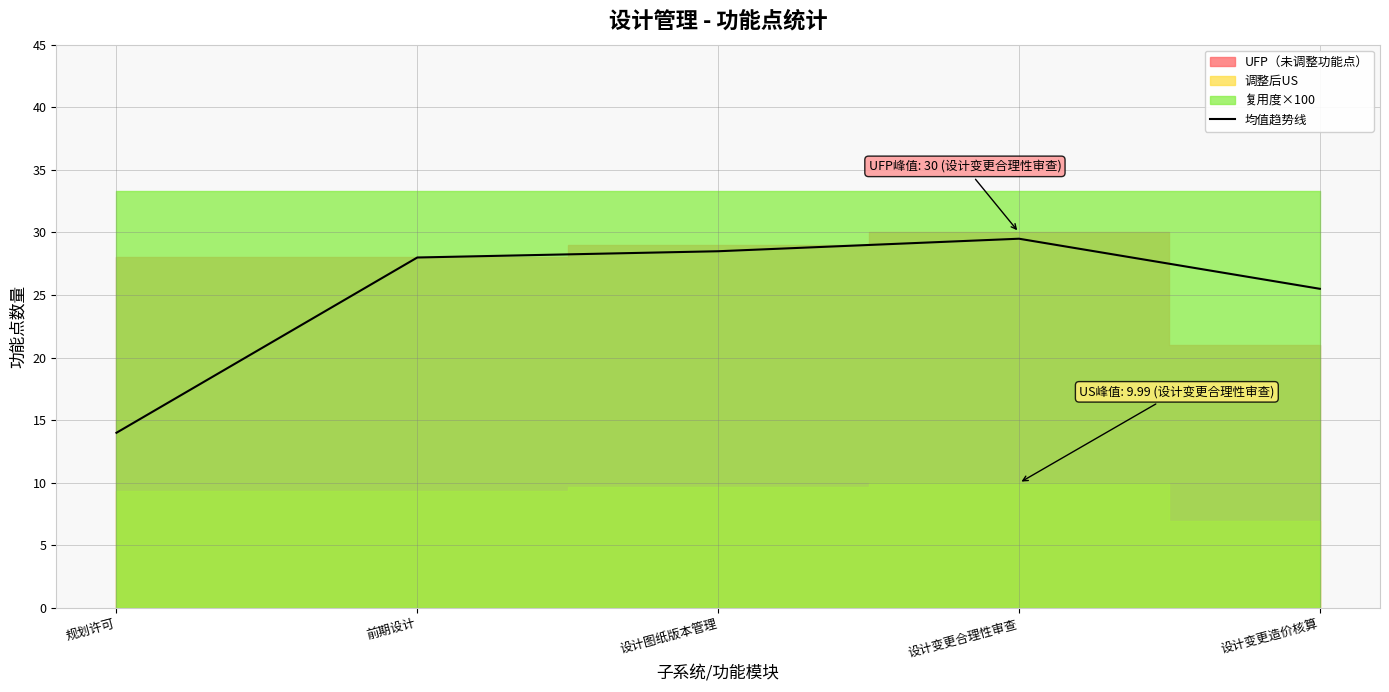

True or false: 均值趋势线 has a value of 17.7 at 设计变更合理性审查.

False